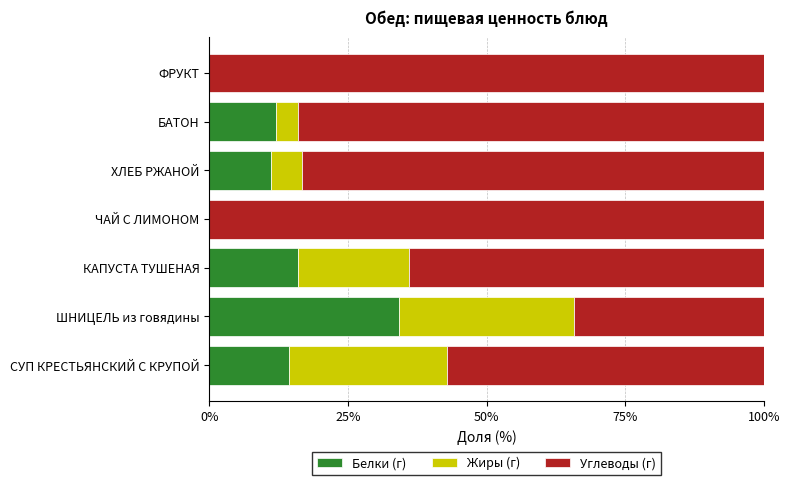

Read the Белки (г) value at ХЛЕБ РЖАНОЙ.

11.1